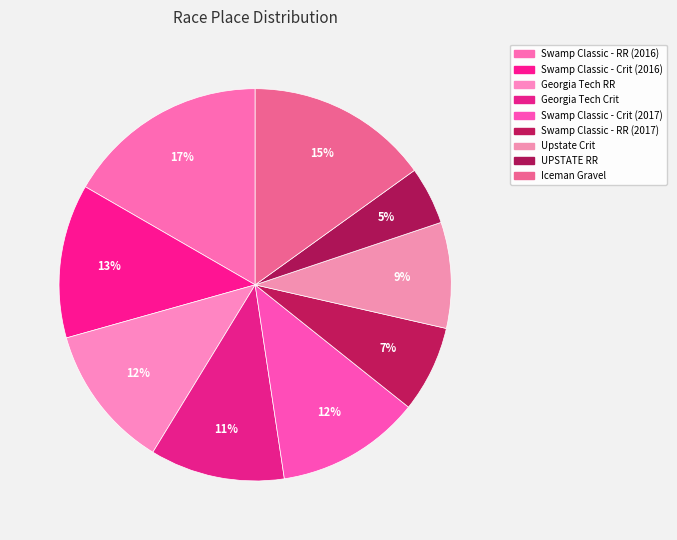

How many slices are in this pie chart?

9